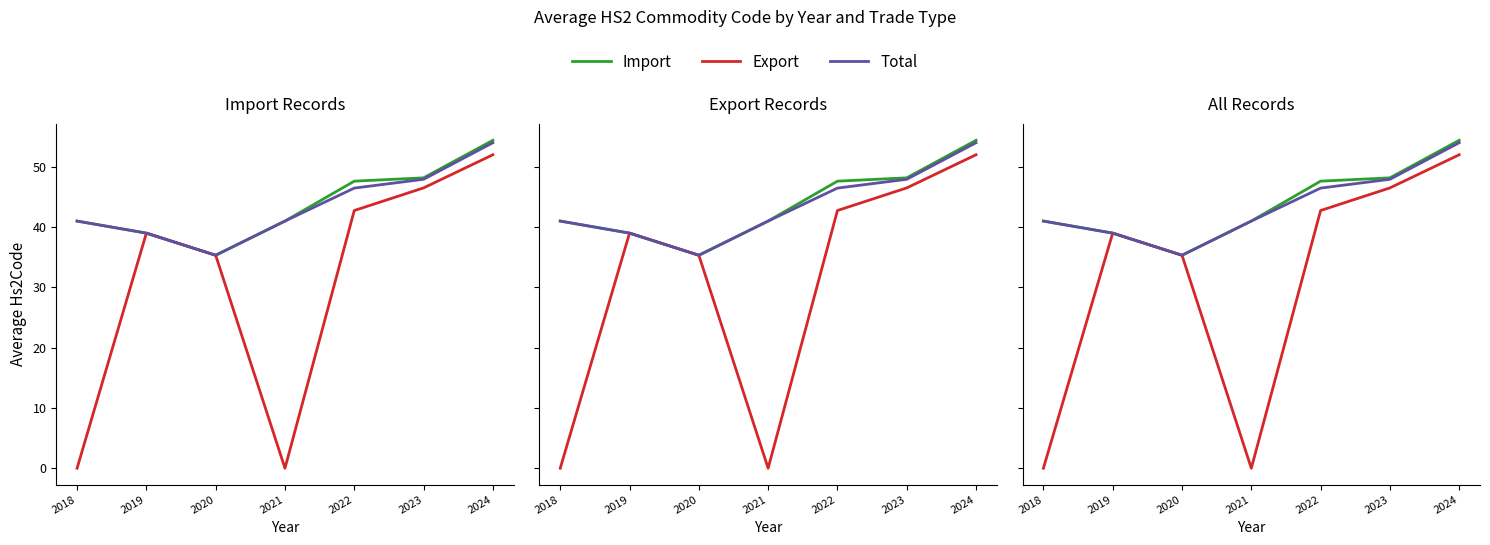

True or false: Export and Total cross at least once.

False